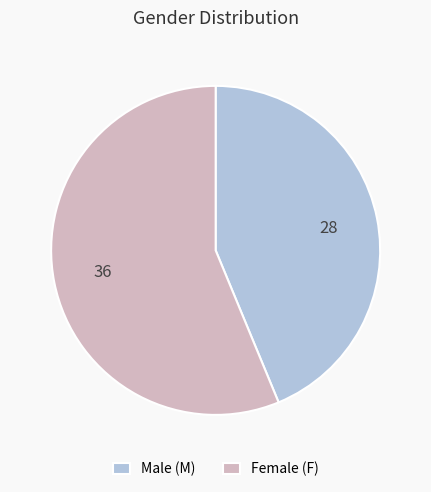

Rank the categories by value from highest to lowest.

Female (F), Male (M)